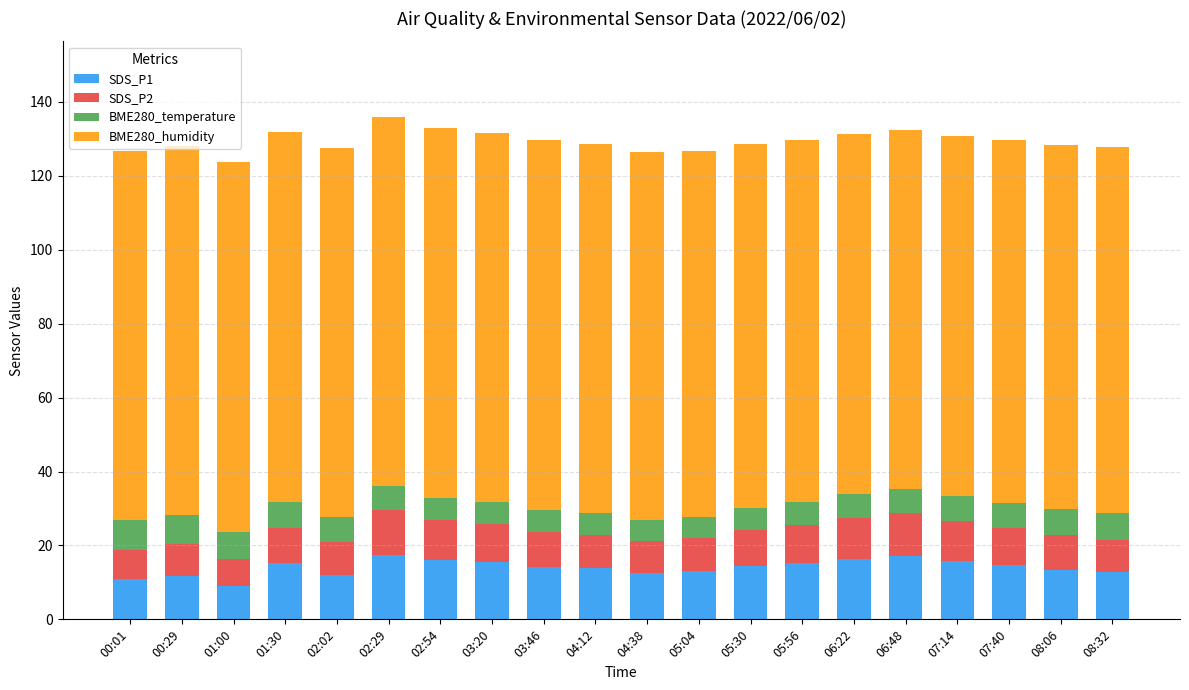

What is the total value across all series at 06:22?

131.3